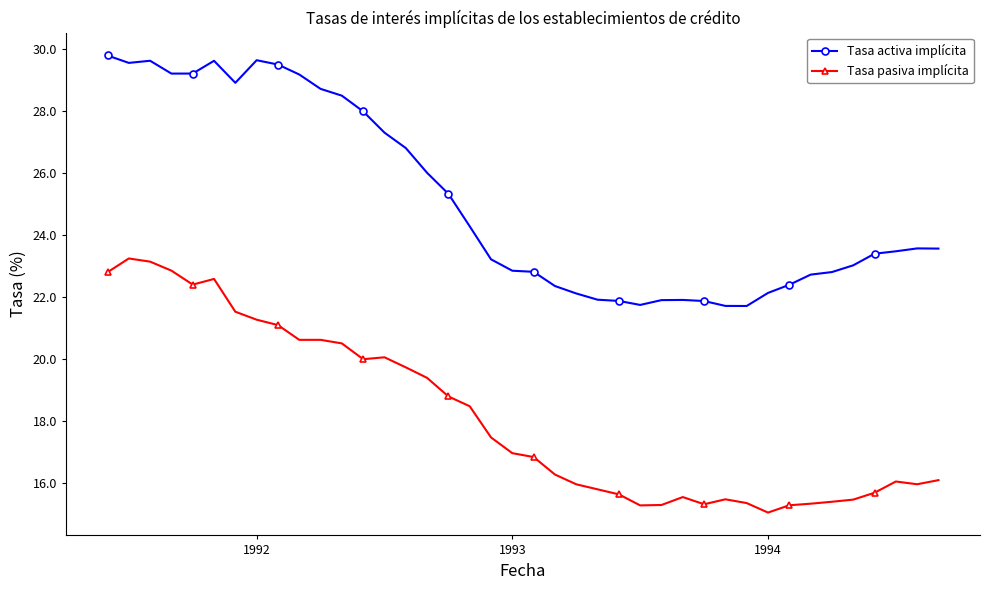

List the series in order of their overall mean, lowest first.

Tasa pasiva implícita, Tasa activa implícita